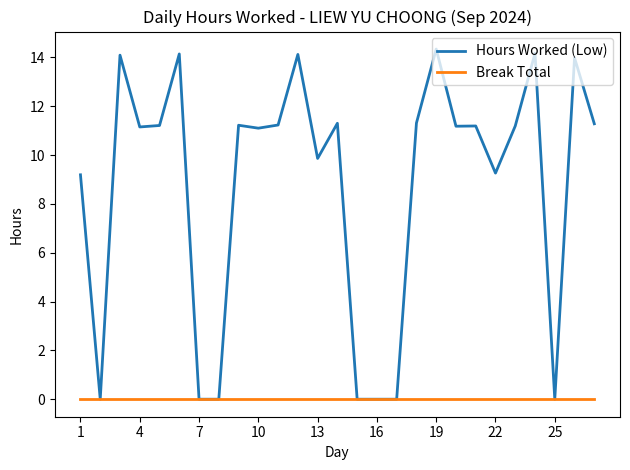

Which series has the largest total across all categories?

Hours Worked (Low)